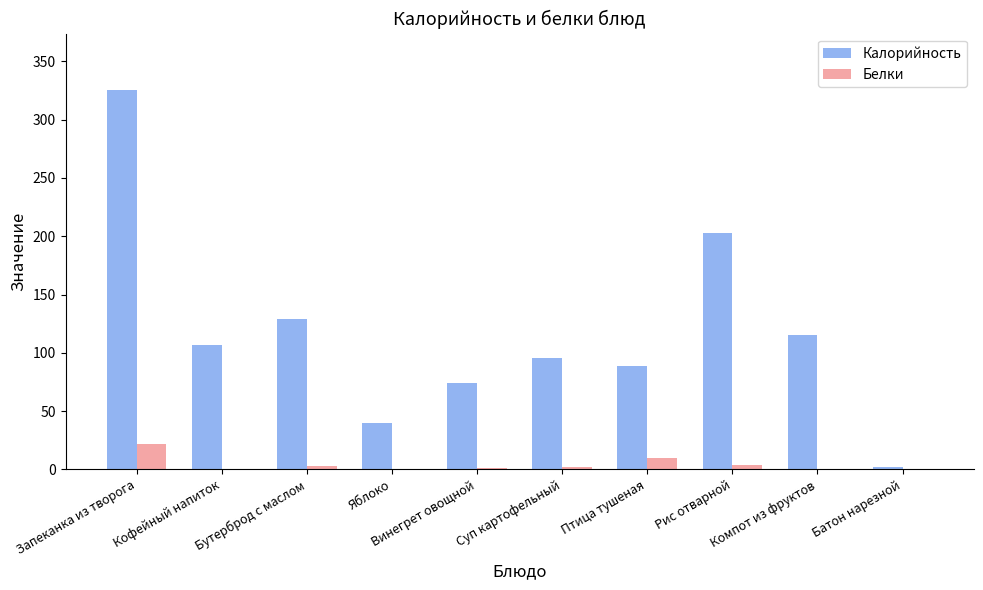

Does the chart contain stacked bars?

No